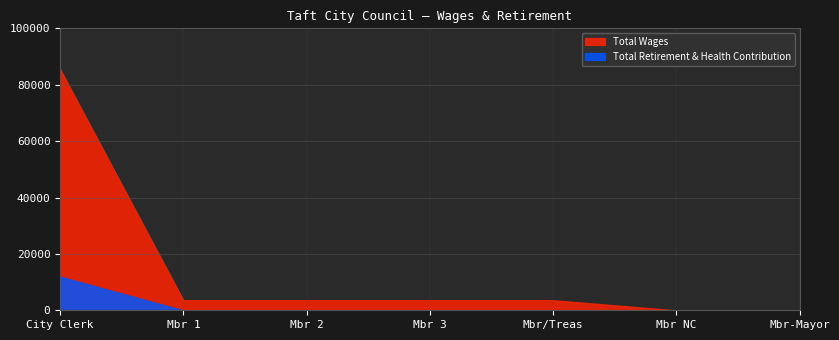

Which label corresponds to the largest value in the chart?

City Clerk